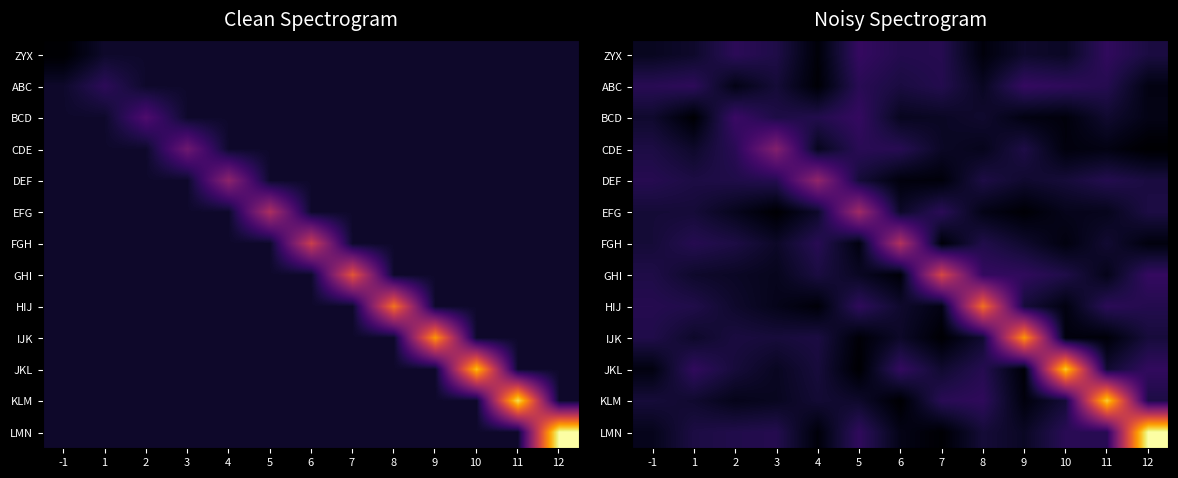

The value of EFG at 7 is 1.5. True or false?

False